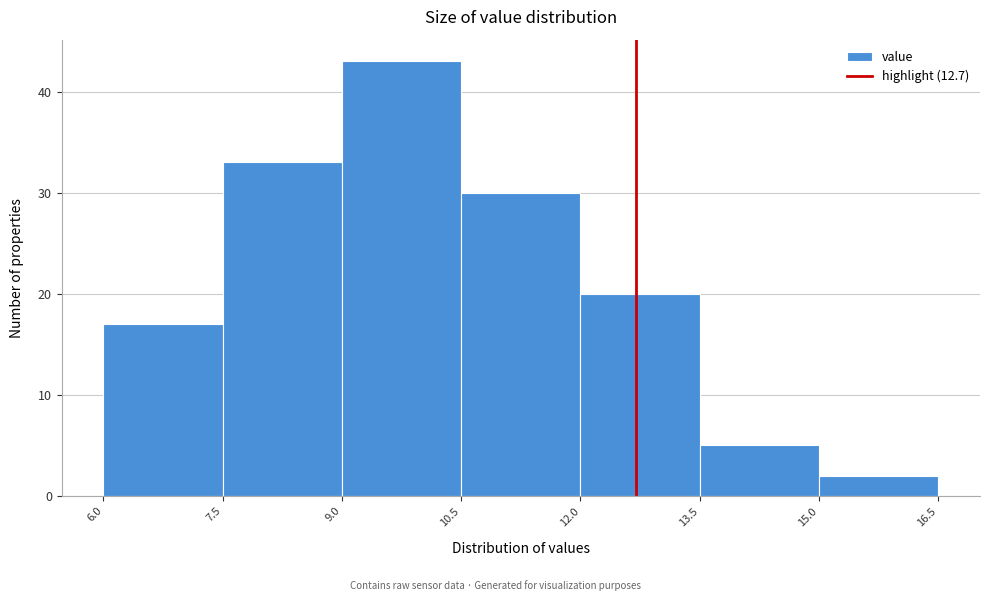

Reading left to right, list every bar in this chart as the range it spans on the x-axis followed by its height. The values are not printed on the chart, so give them approximately, as read against the axis.

6.0 to 7.5: 17
7.5 to 9.0: 33
9.0 to 10.5: 43
10.5 to 12.0: 30
12.0 to 13.5: 20
13.5 to 15.0: 5
15.0 to 16.5: 2